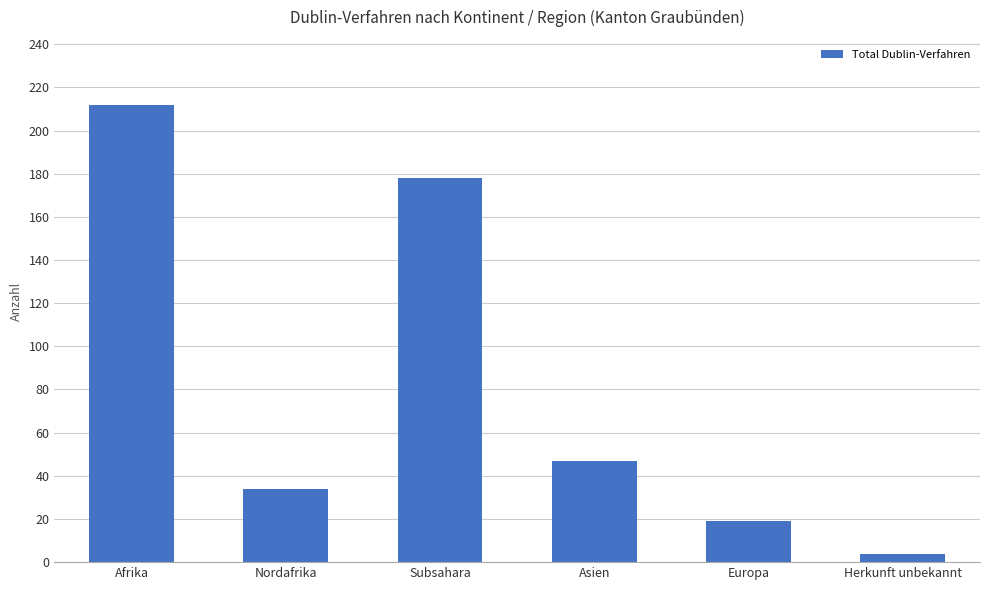

What is the difference between the maximum and second lowest values?

193